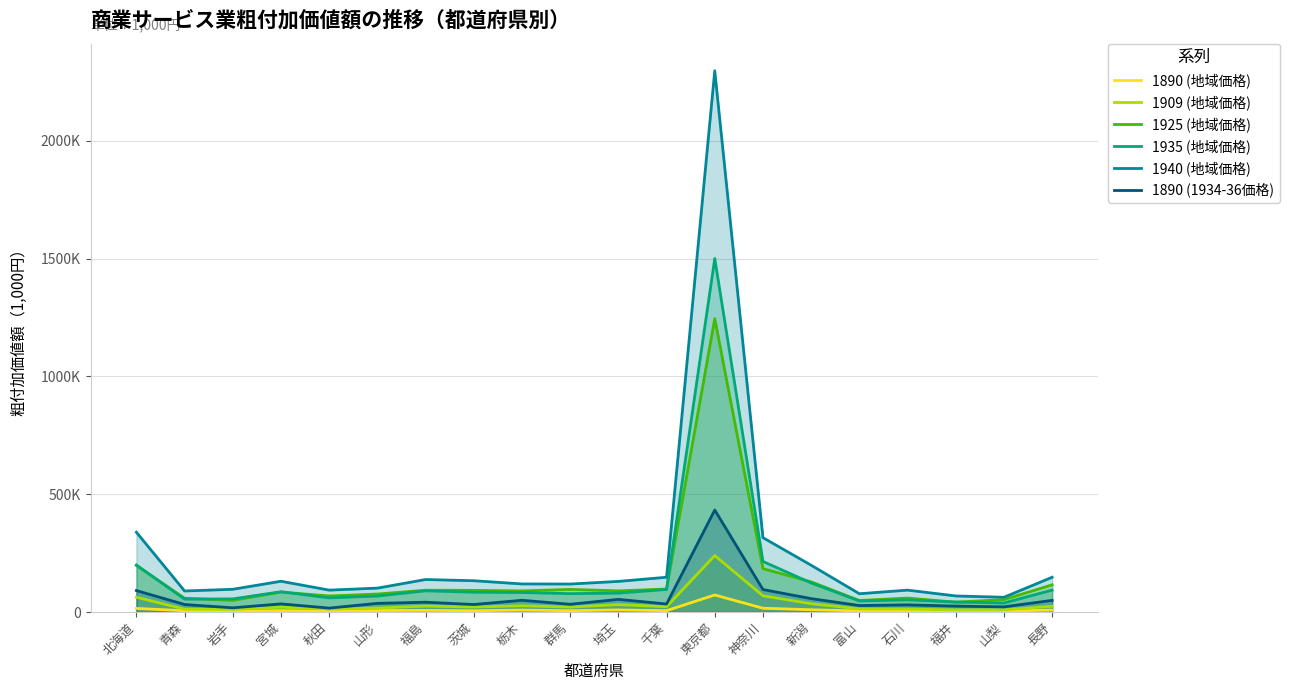

What is the label of the 8th point from the right?

東京都